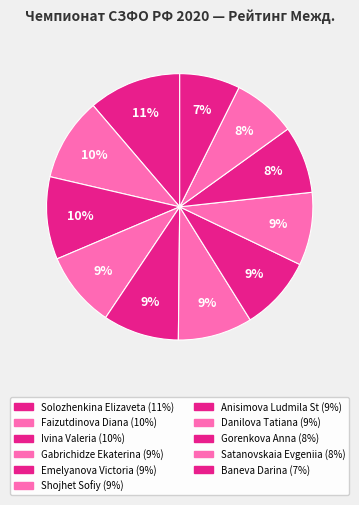

How many slices are in this pie chart?

11